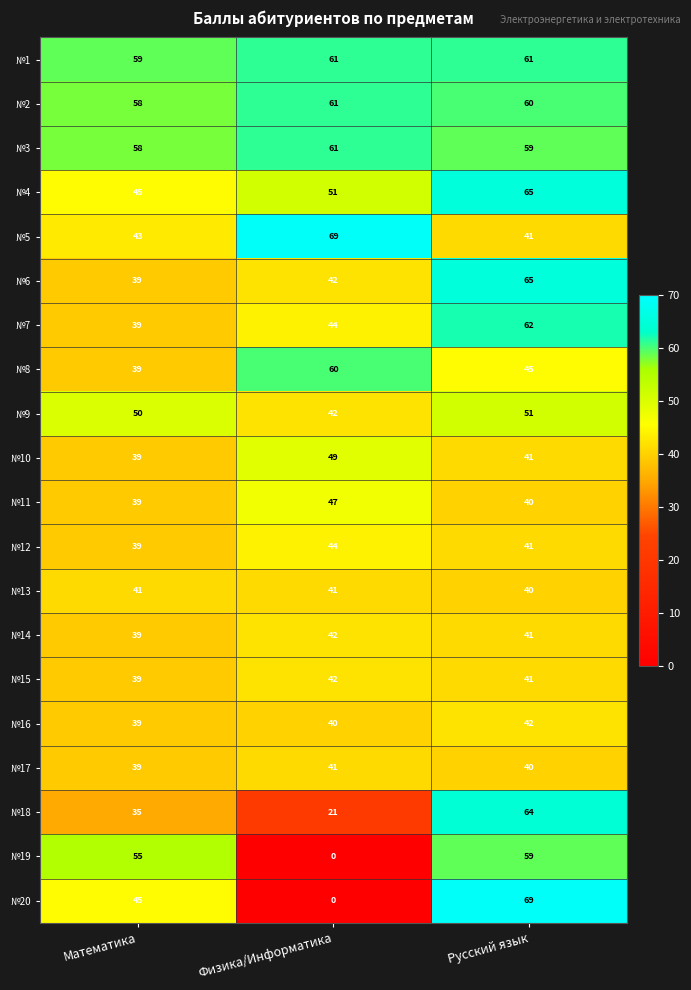

What is the maximum value shown in the chart?

69